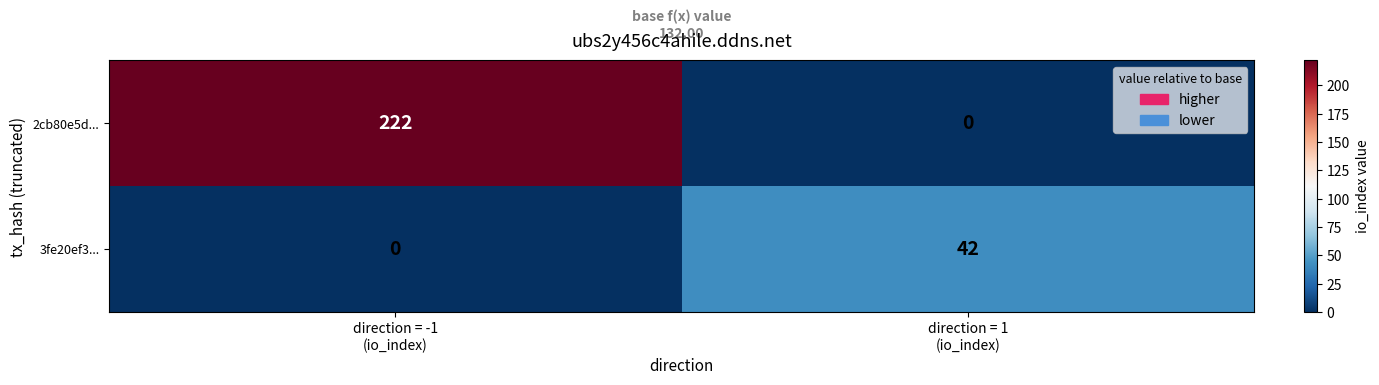

What is the difference between the maximum and minimum values in the 3fe20ef3... series?

42